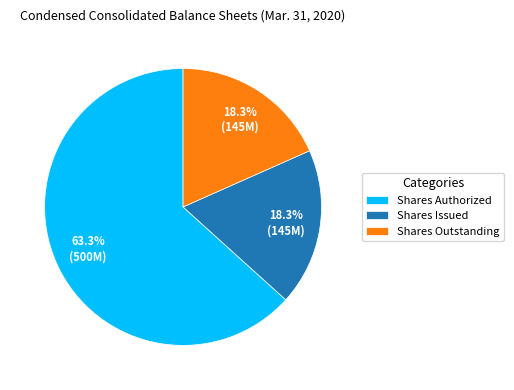

Count the number of slices in the pie.

3